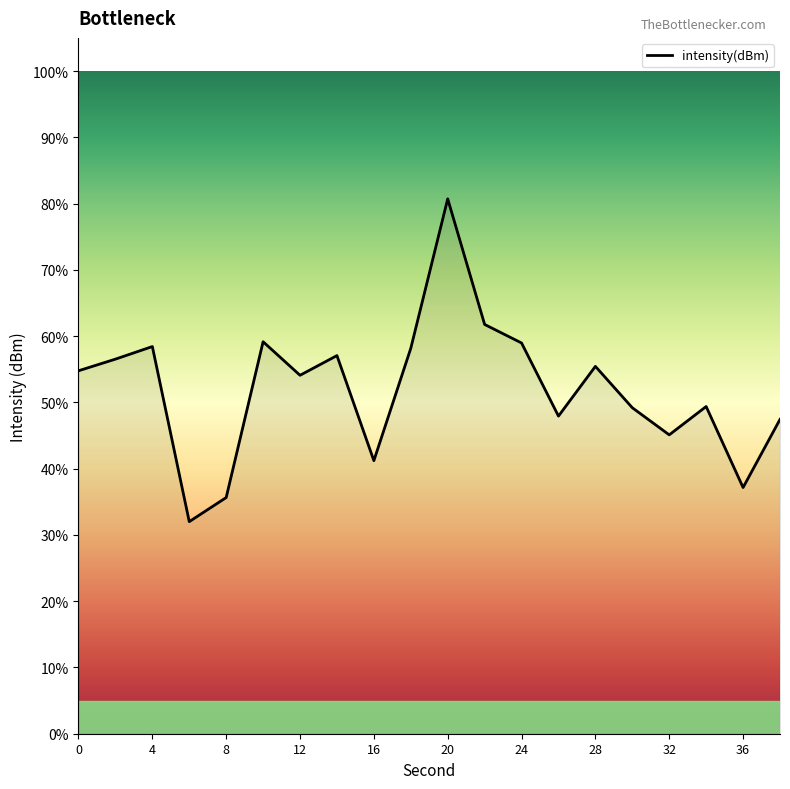

Does the chart have visible grid lines?

No